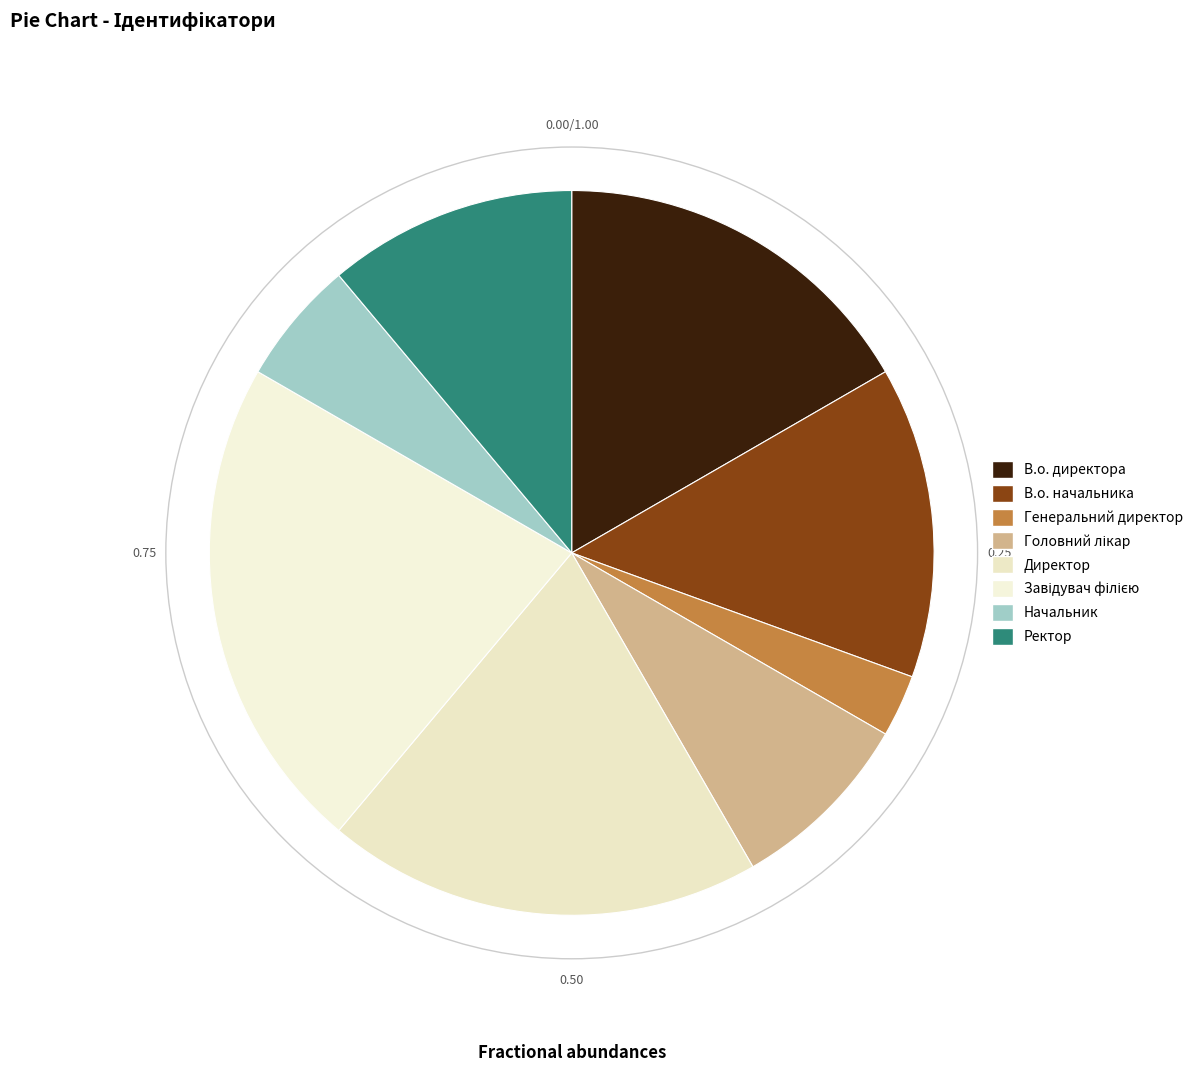

Combined, do Ректор and Генеральний директор account for over 50%?

No